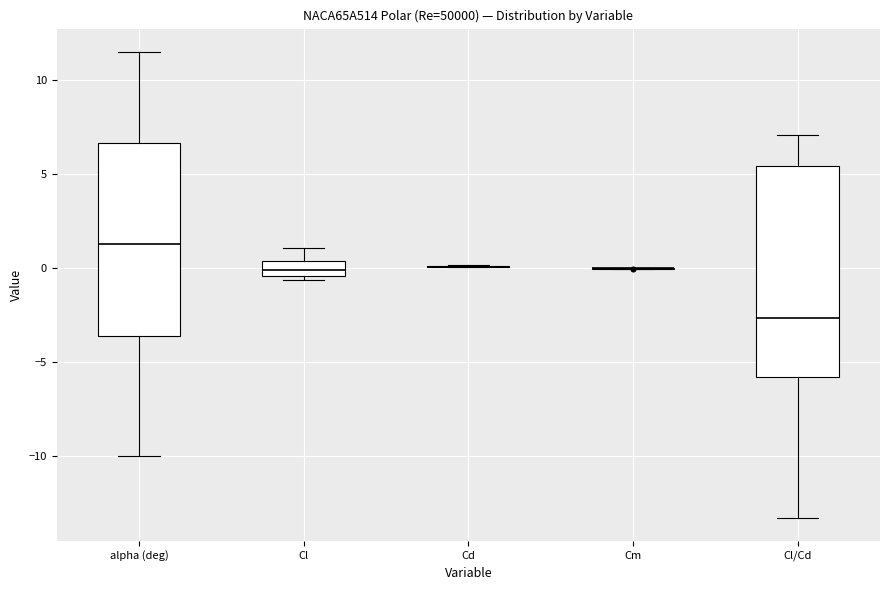

Reading left to right, transcribe this box plot: for each box, give where its median line is, the range the box spans, and where its two whiskers end, as read against the y-axis. The values are not printed on the chart, so give them approximately, as read against the axis.

alpha (deg): median 1.5, box -3.5 to 6.5, whiskers -10.0 to 11.5
Cl: median 0.0, box -0.5 to 0.5, whiskers -0.5 (just below the box's lower edge) to 1.0
Cd: box collapsed to a line at 0.0, whiskers 0.0 to 0.0
Cm: box collapsed to a line at 0.0, whiskers 0.0 to 0.0
Cl/Cd: median -2.5, box -6.0 to 5.5, whiskers -13.5 to 7.0